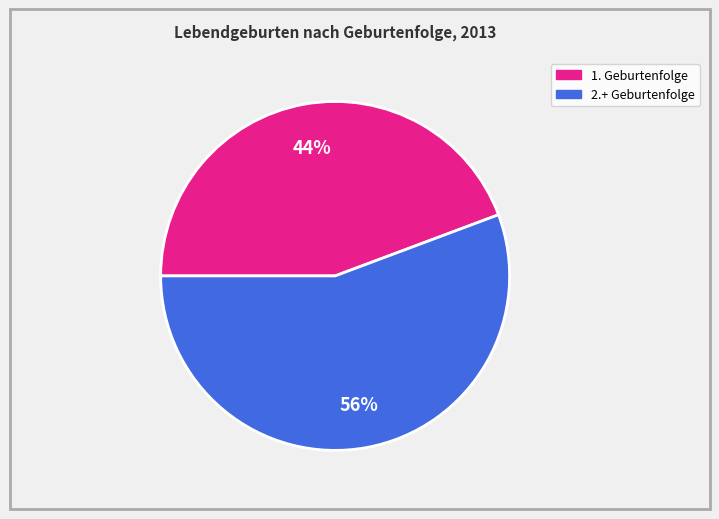

To the nearest percent, what is the average slice percentage?

50%